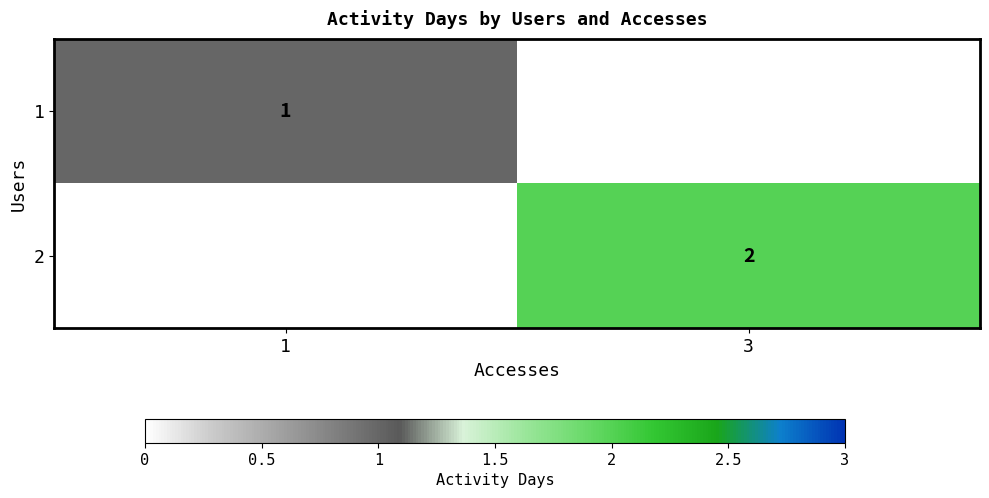

Is it true that 1 equals 1 at 1?

True